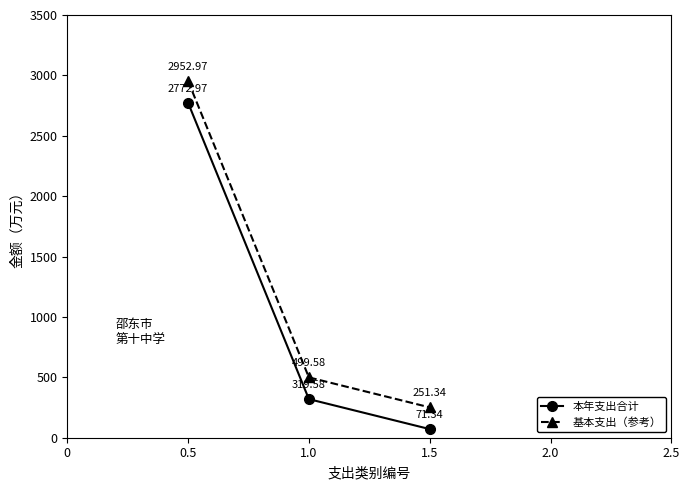

What is the total value across all series at 1.0?

819.2